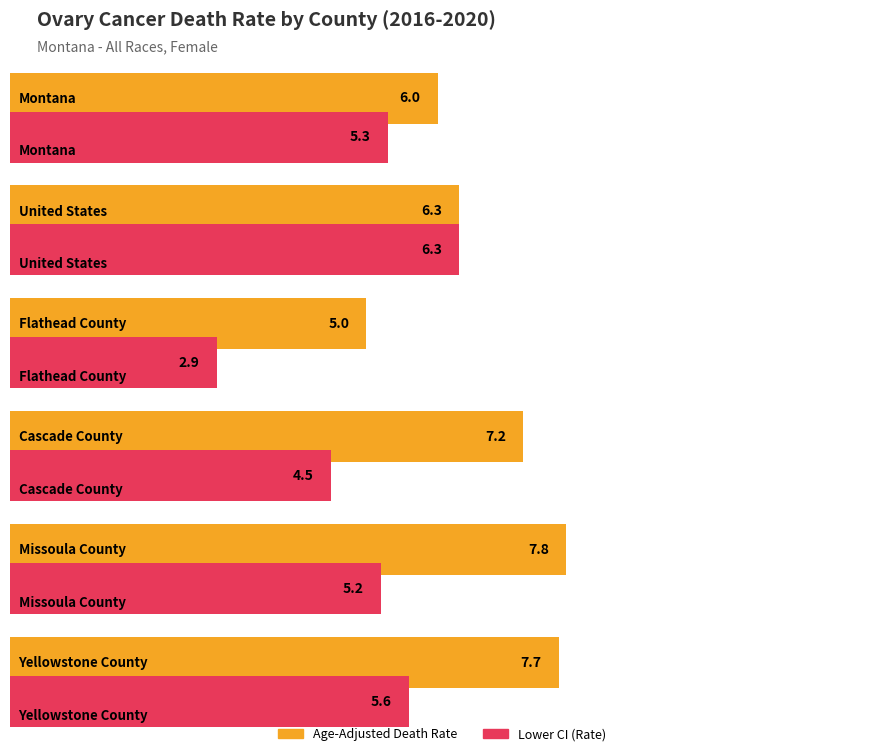

What position from the left is Yellowstone County?

6